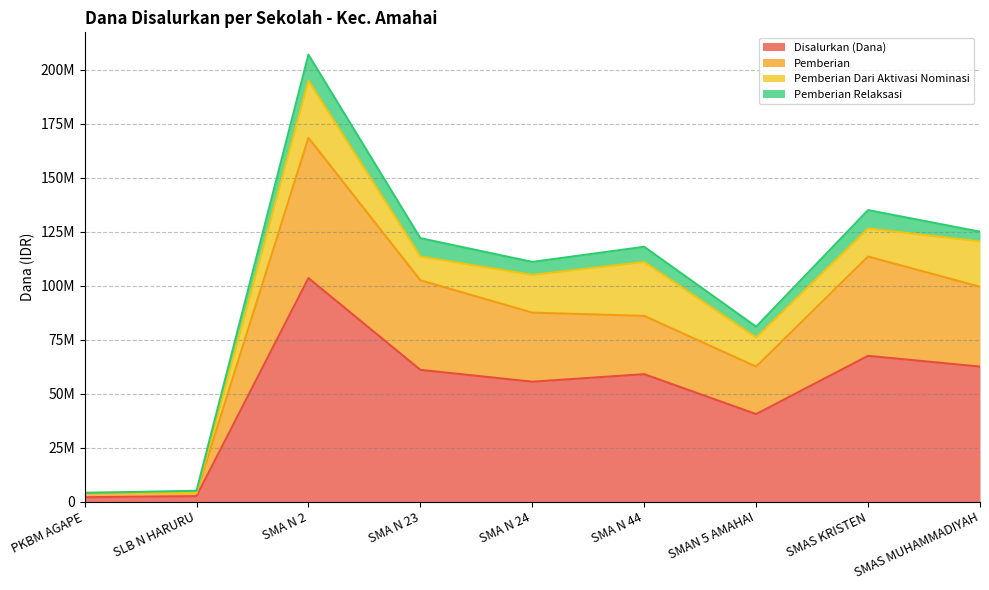

What is the sum of all Disalurkan (Dana) values?

454000000